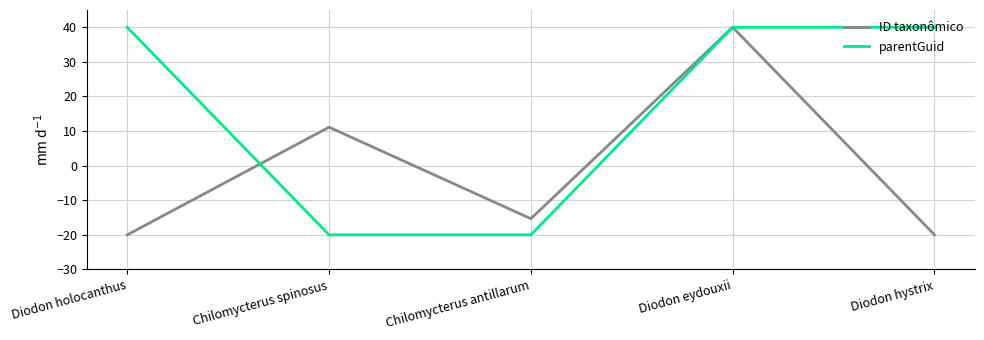

Between Diodon eydouxii and Diodon hystrix, which series saw the biggest shift?

ID taxonômico